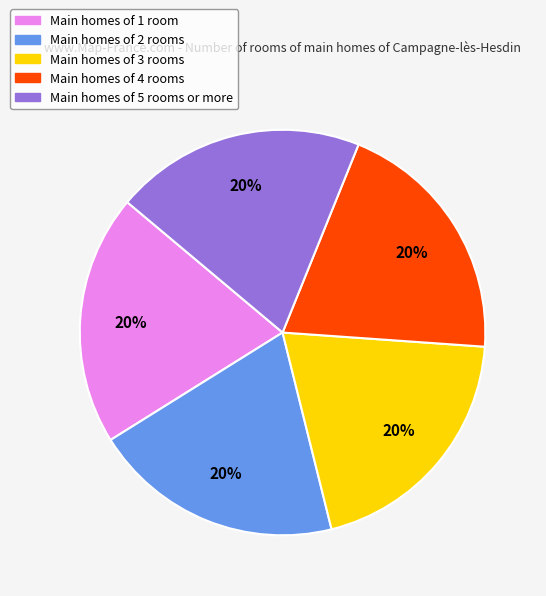

Is the sum of Main homes of 5 rooms or more and Main homes of 4 rooms greater than half?

No